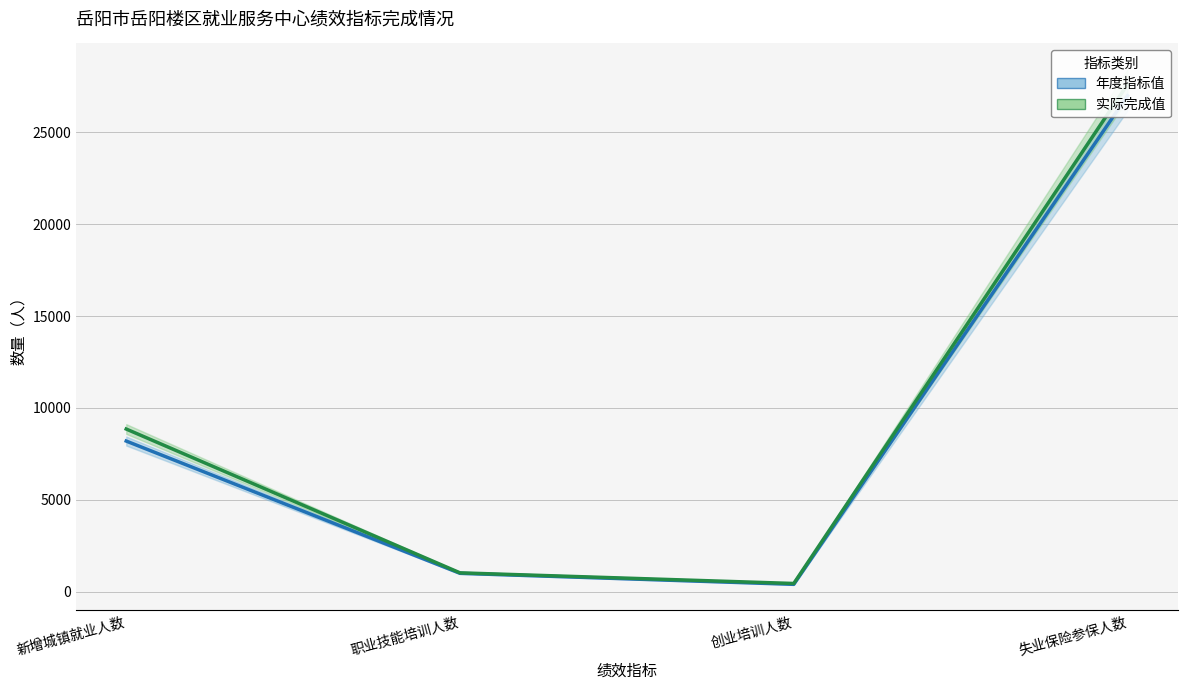

At how many categories does at least one series exceed 8146?

2